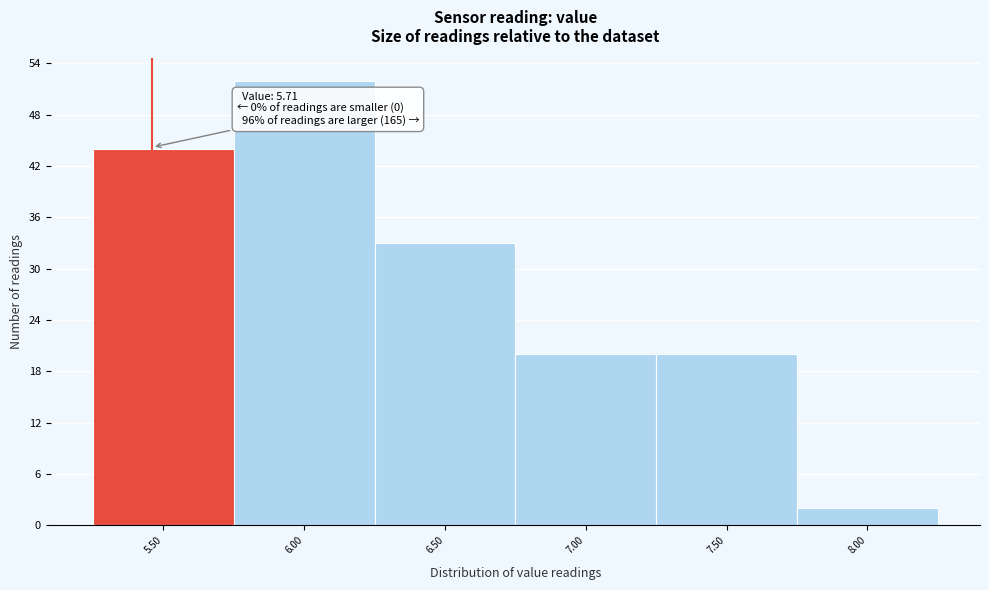

Reading left to right, list all the values displayed in this chart.

5.50=44	6.00=52	6.50=33	7.00=20	7.50=20	8.00=2